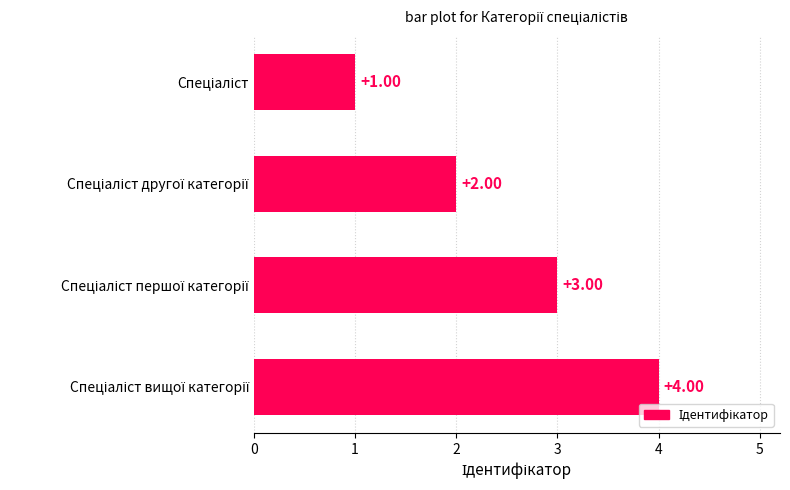

What is the sum of all values?

10